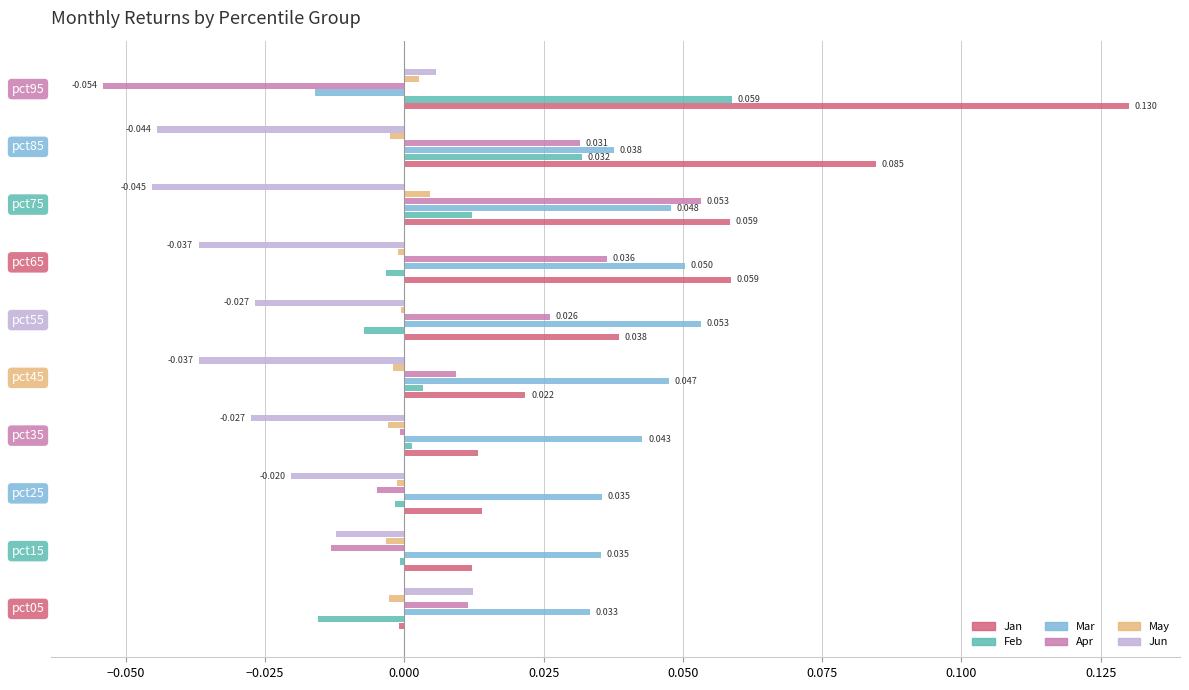

Which series changed the most between pct25 and pct95?

Jan